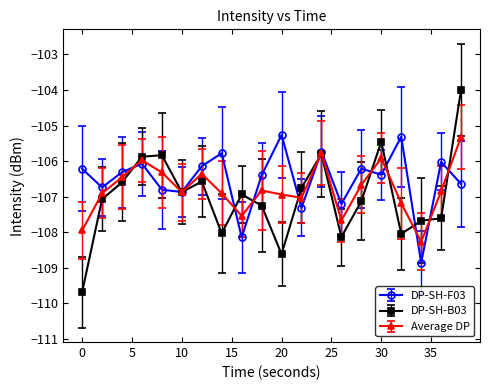

At how many categories does at least one series exceed -109?

20